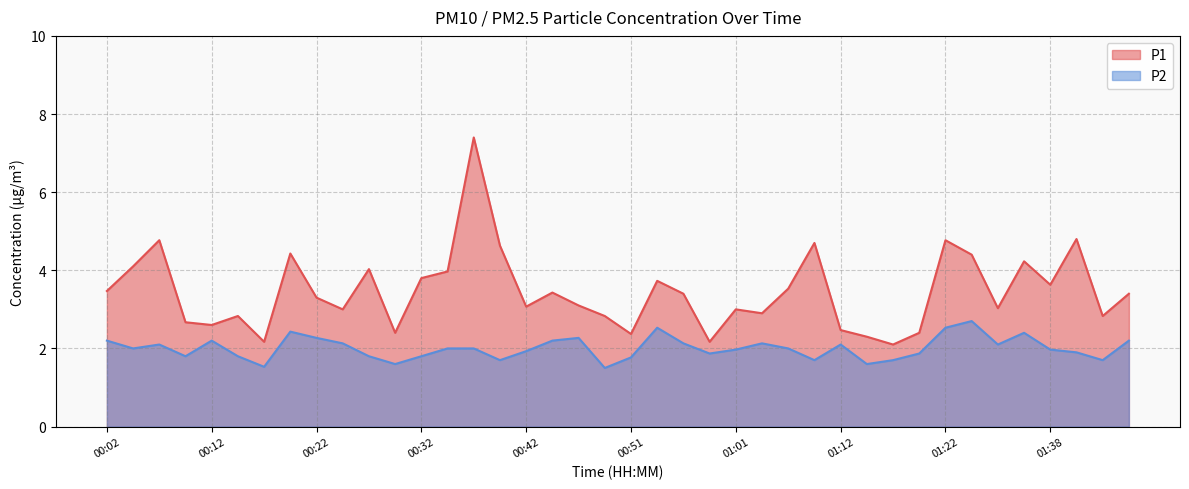

The value of P1 at 00:27 is 4.0. True or false?

True